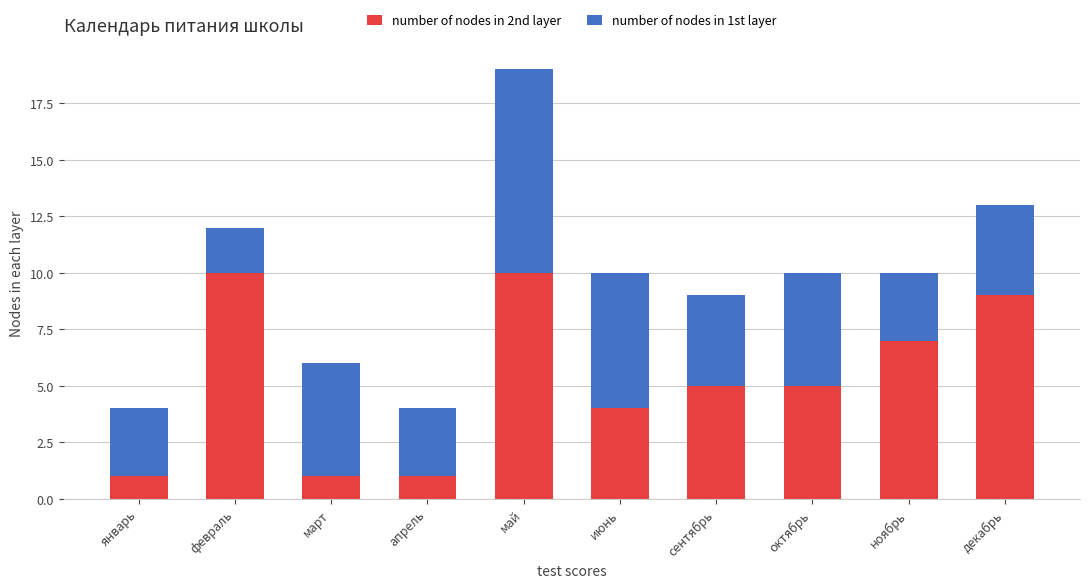

Reading left to right, what are the values for number of nodes in 2nd layer?

январь=1	февраль=10	март=1	апрель=1	май=10	июнь=4	сентябрь=5	октябрь=5	ноябрь=7	декабрь=9